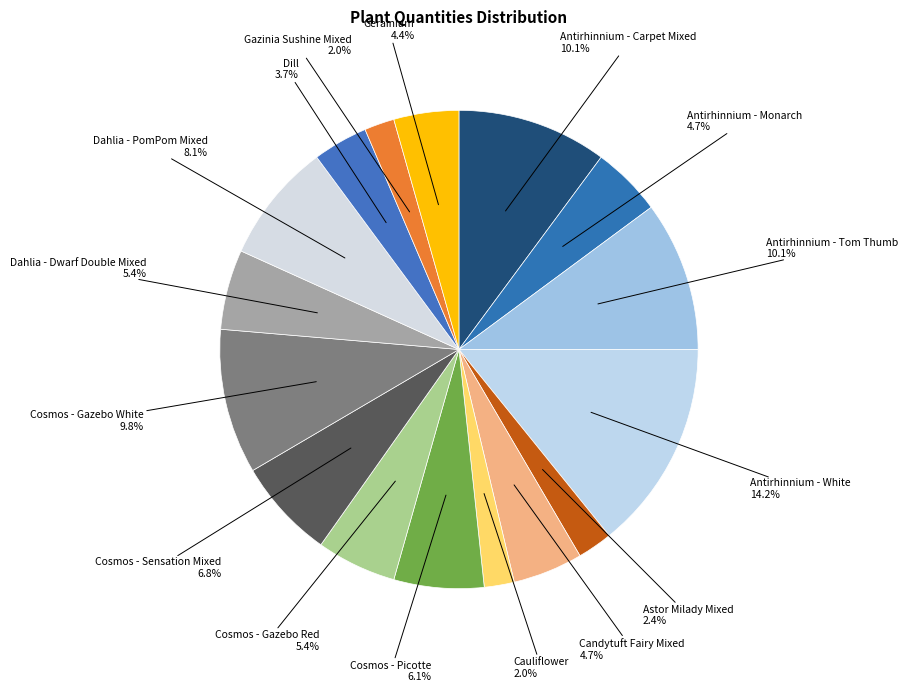

How many segments does this pie chart have?

16